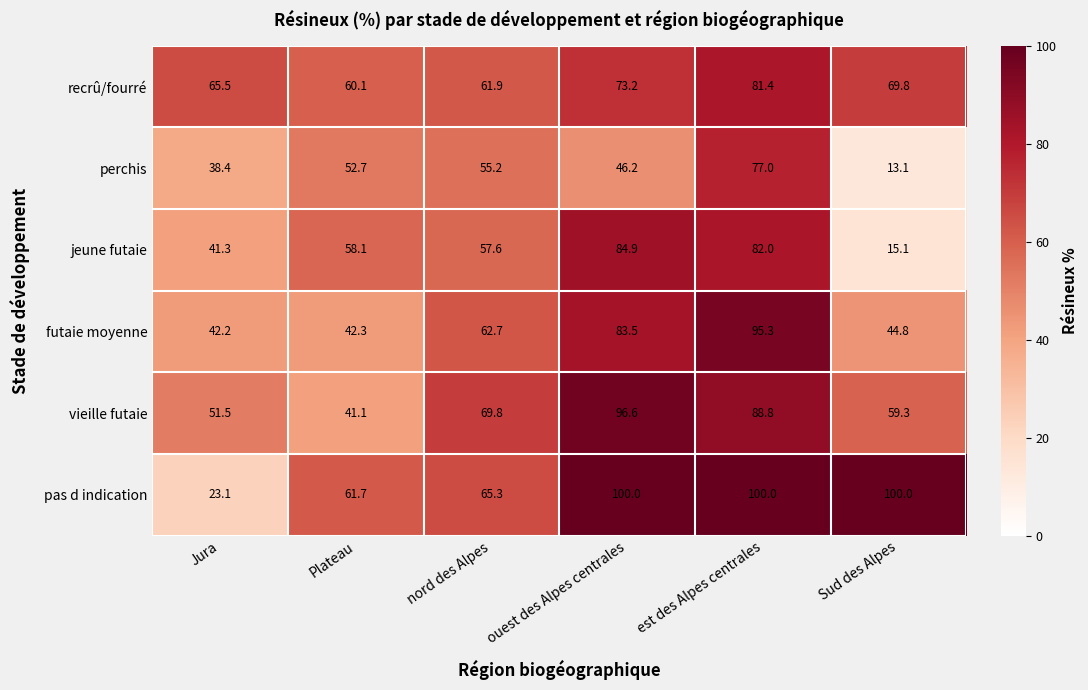

The vieille futaie series shows 96.6 at ouest des Alpes centrales. True or false?

True